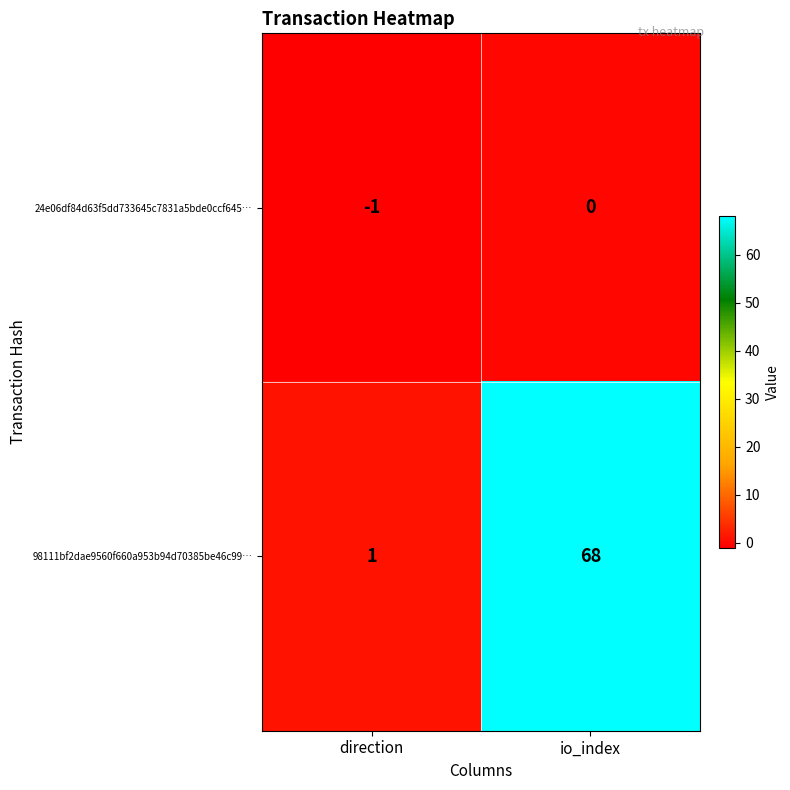

At which label is 24e06df84d63f5dd733645c7831a5bde0ccf645… closest to 0?

io_index